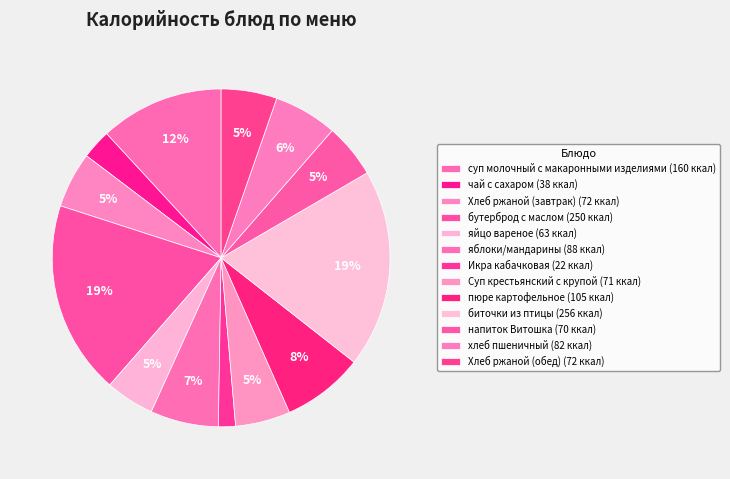

How many slices are in this pie chart?

13